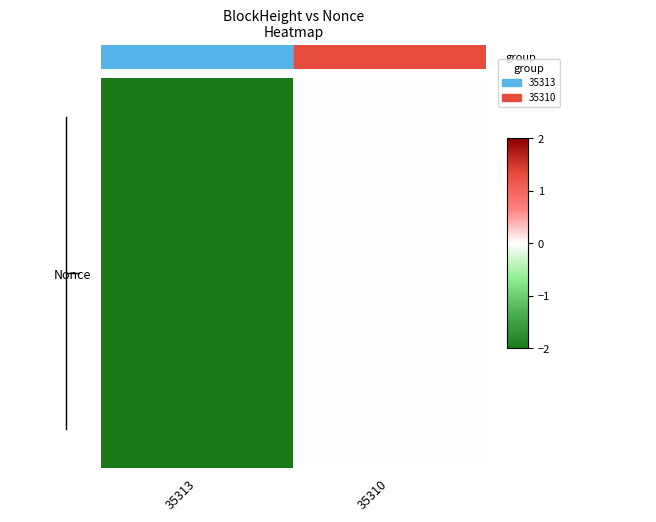

Rank the categories by value from highest to lowest.

35310, 35313